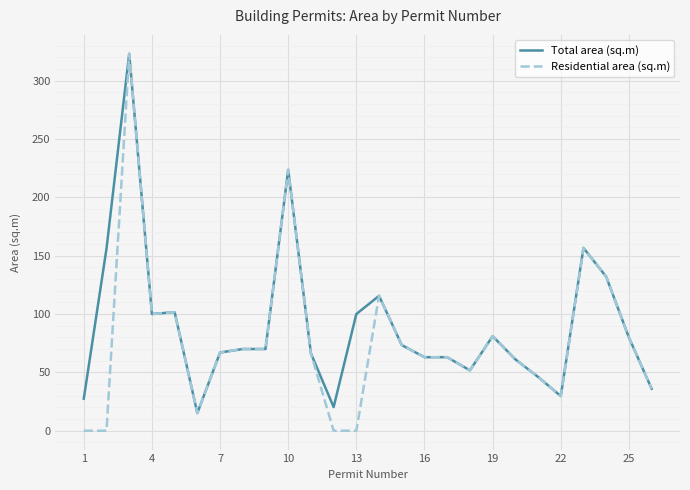

What is the minimum value for Total area (sq.m)?

15.1